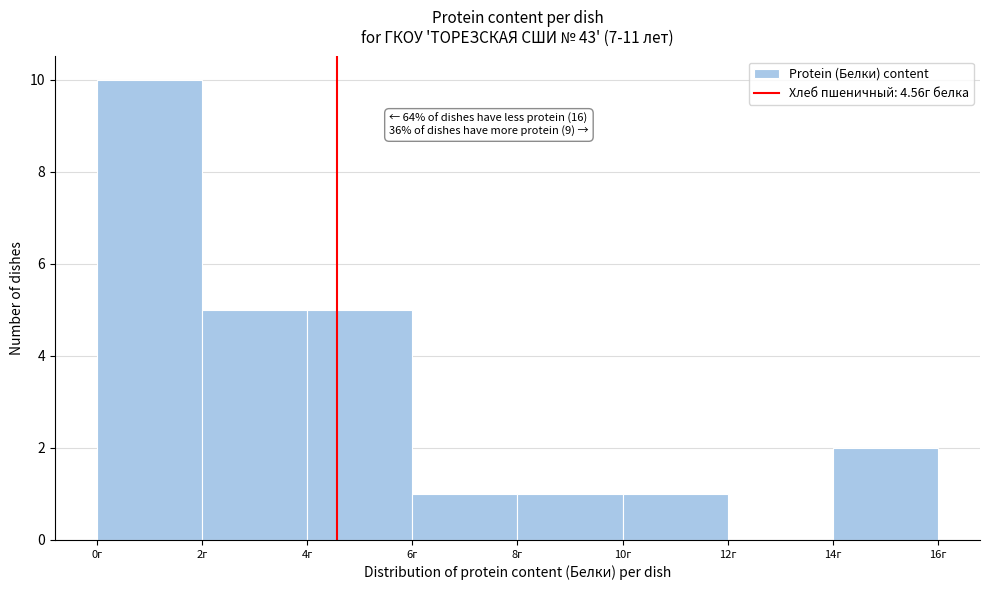

Over which range of the x-axis is the bar tallest?

0 to 2